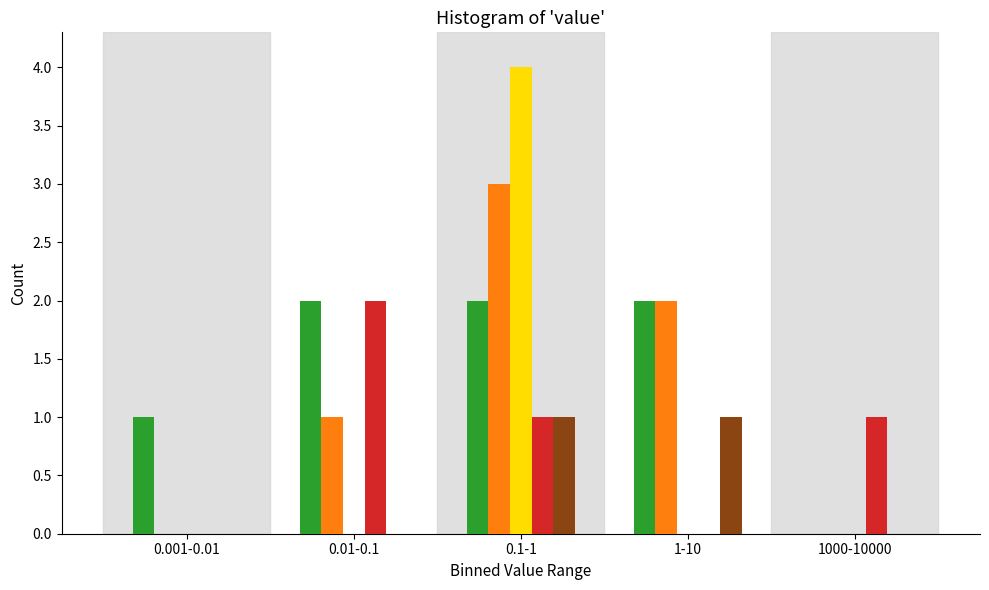

At which category is the sum across all series the highest?

0.1-1